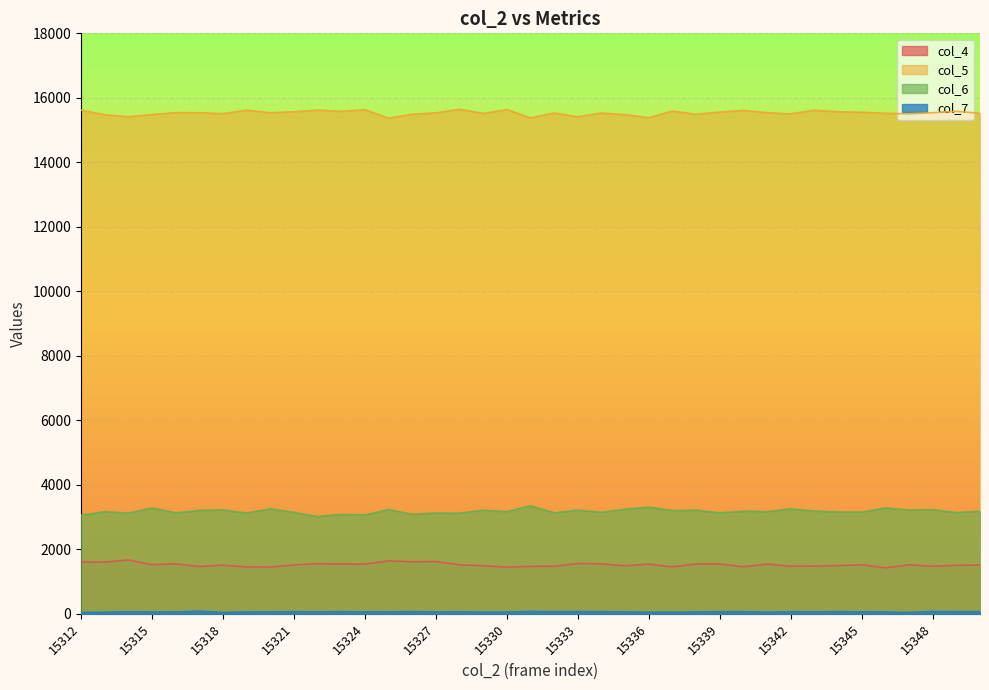

How many values in the col_7 series exceed 61?

17